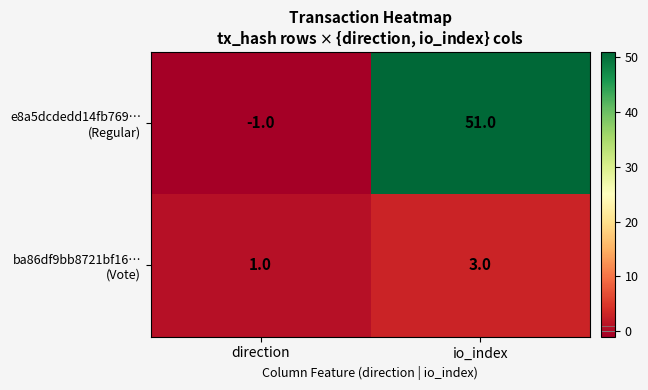

Which label corresponds to the smallest value in the chart?

direction